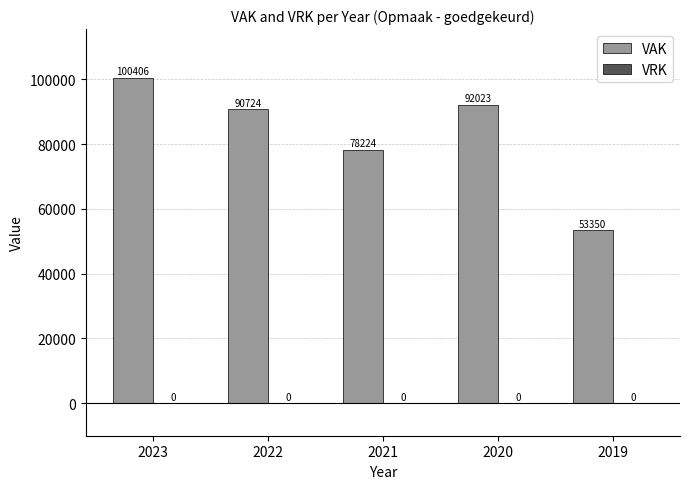

Where is the data nearest to the value 76878?

2021